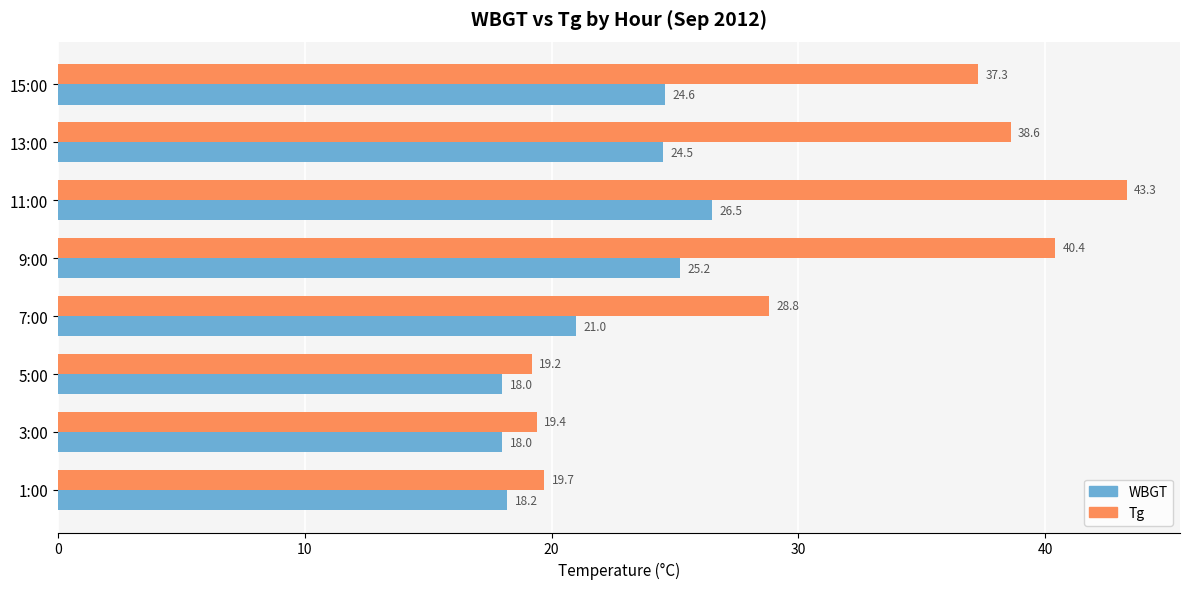

How many values in the WBGT series are below 24?

4